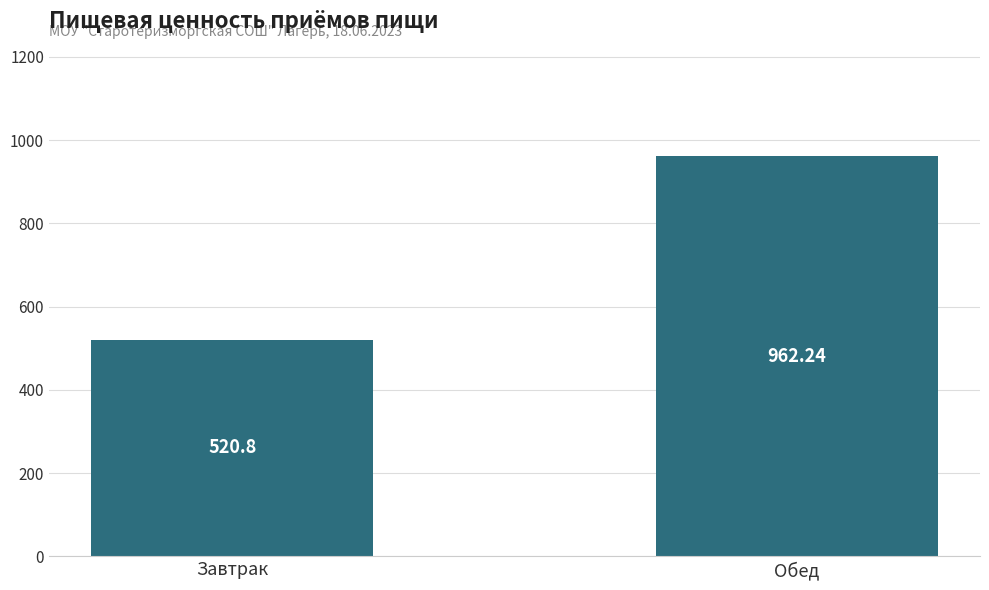

What is the change in value from Завтрак to Обед?

+441.4